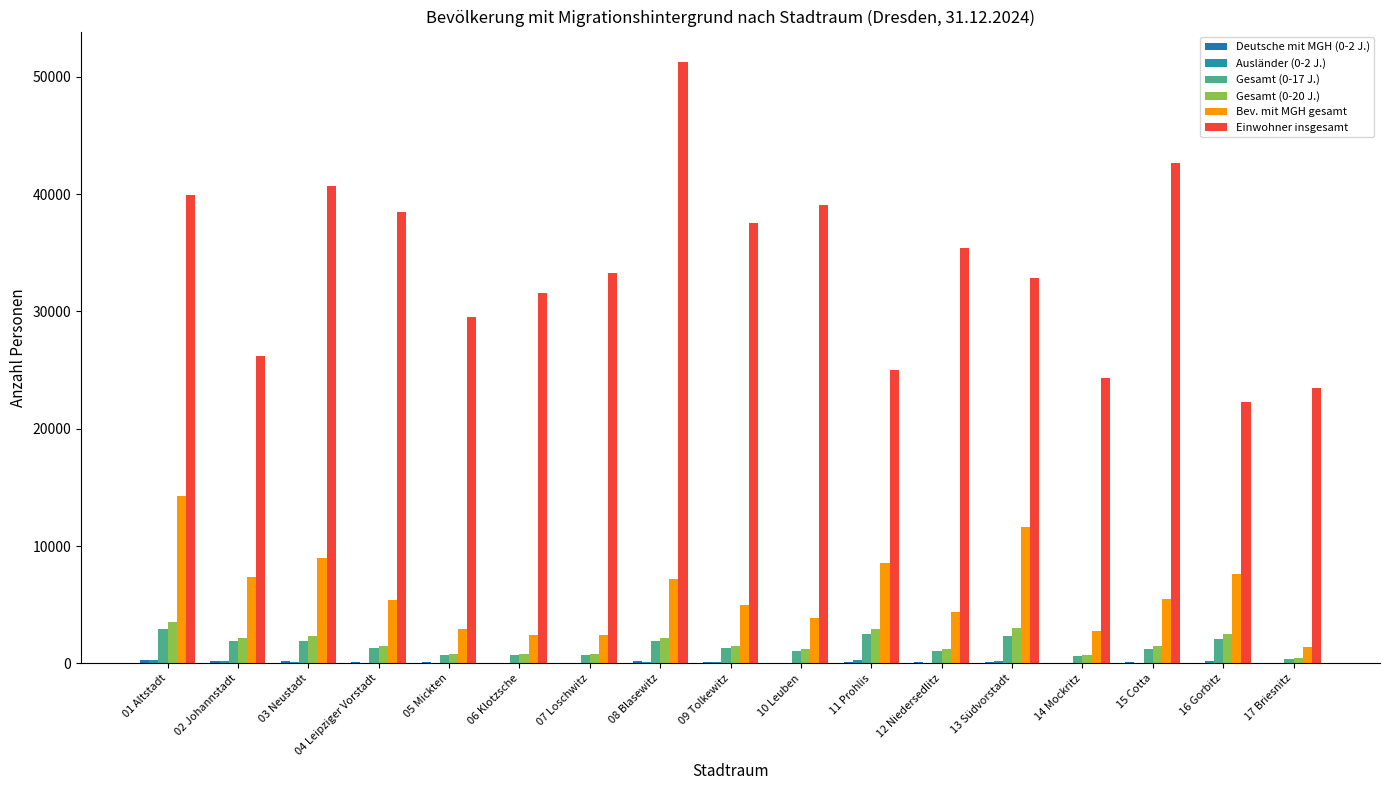

Which category has the lowest value across all series?

07 Loschwitz